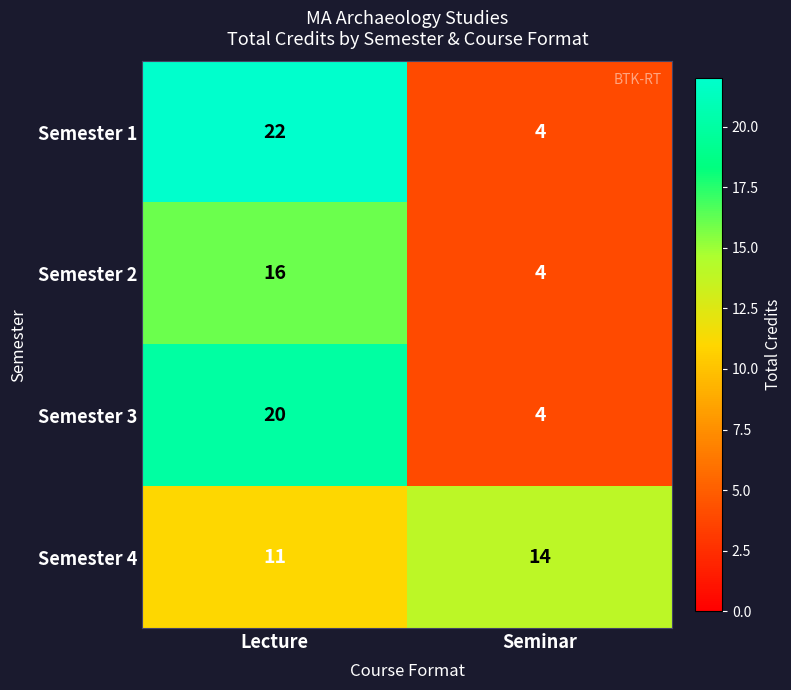

Reading left to right, extract all data points from this chart.

Semester 1: Lecture=22	Seminar=4
Semester 2: Lecture=16	Seminar=4
Semester 3: Lecture=20	Seminar=4
Semester 4: Lecture=11	Seminar=14